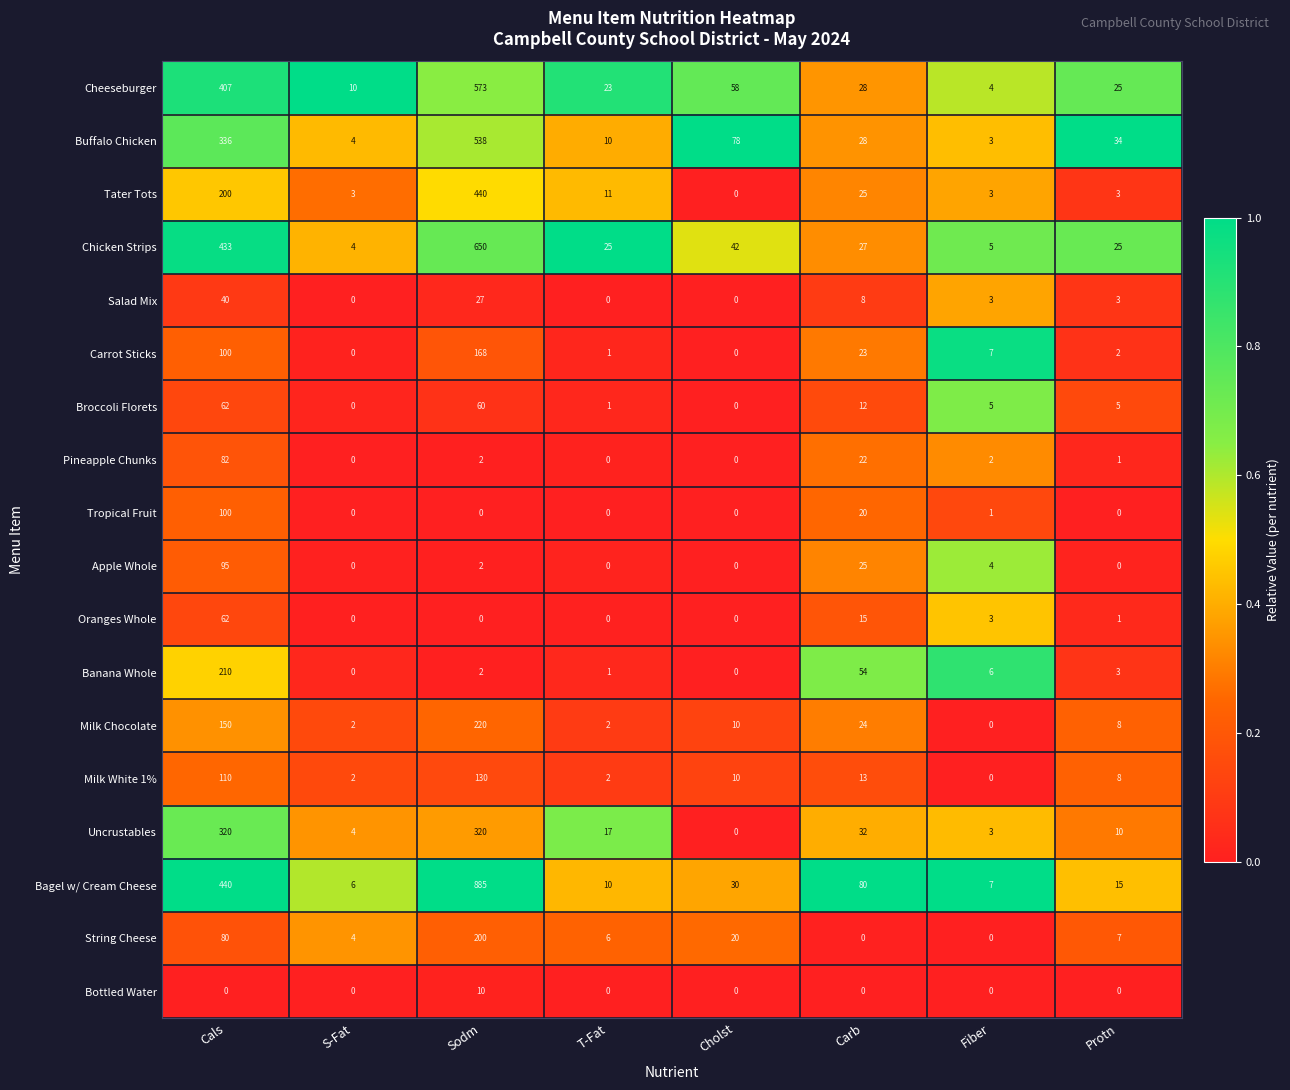

What is the difference between the maximum and minimum values in the Salad Mix series?

40